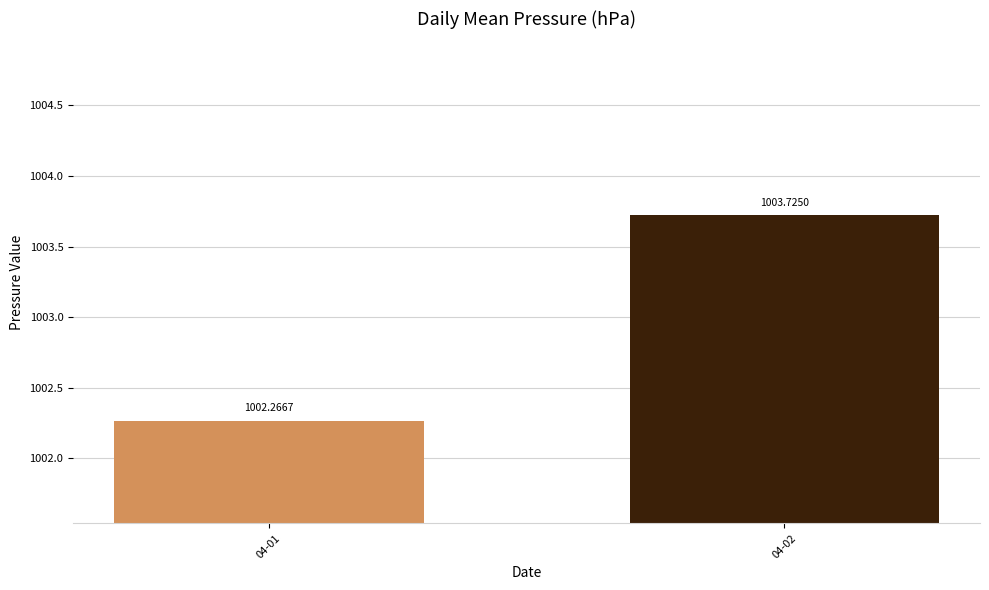

What is the change in value from 04-01 to 04-02?

+1.5